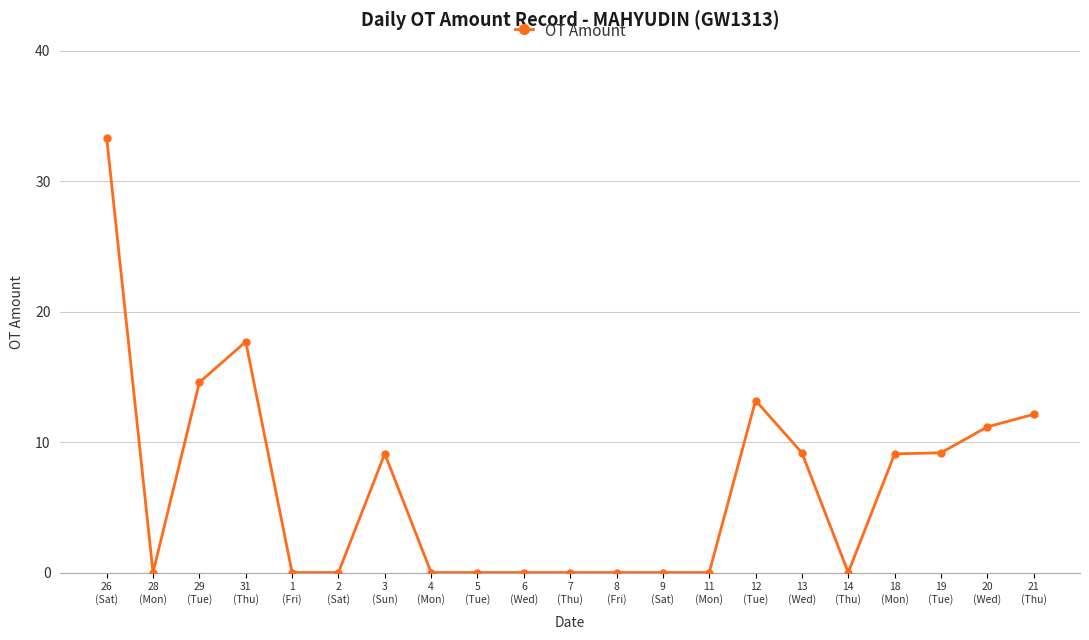

What is the value of the 21st point from the left?

12.1